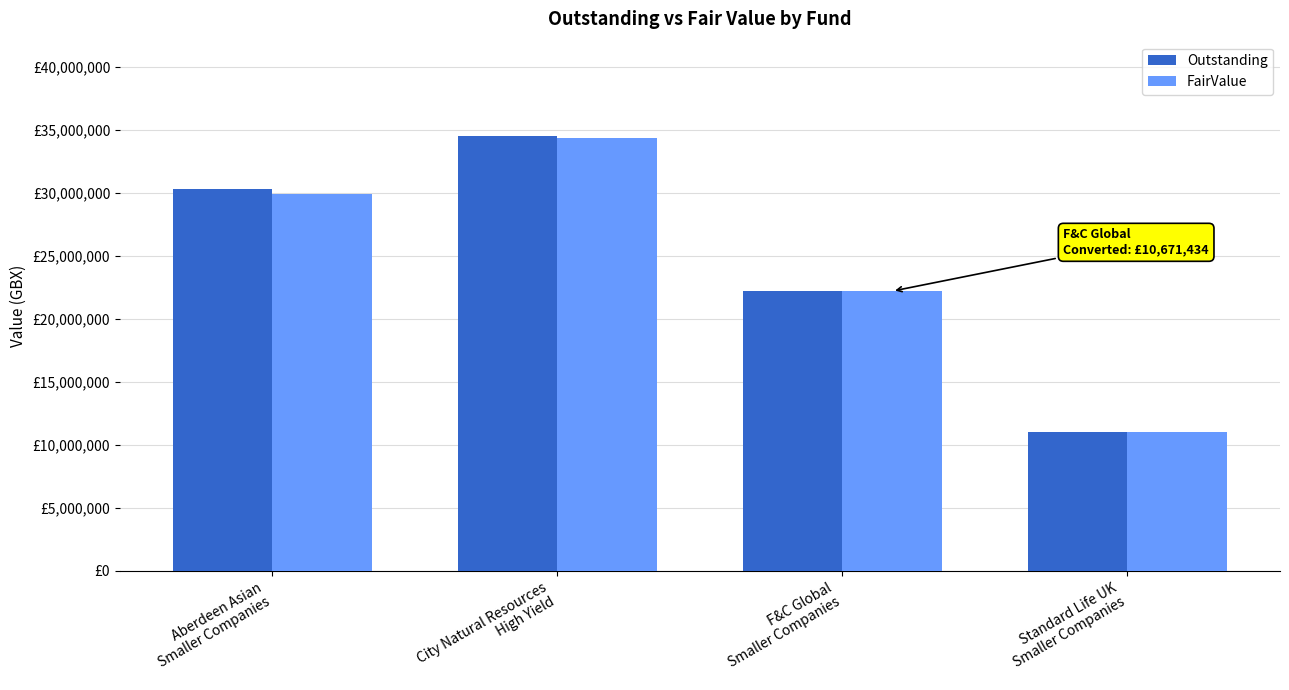

Are the bars horizontal?

No